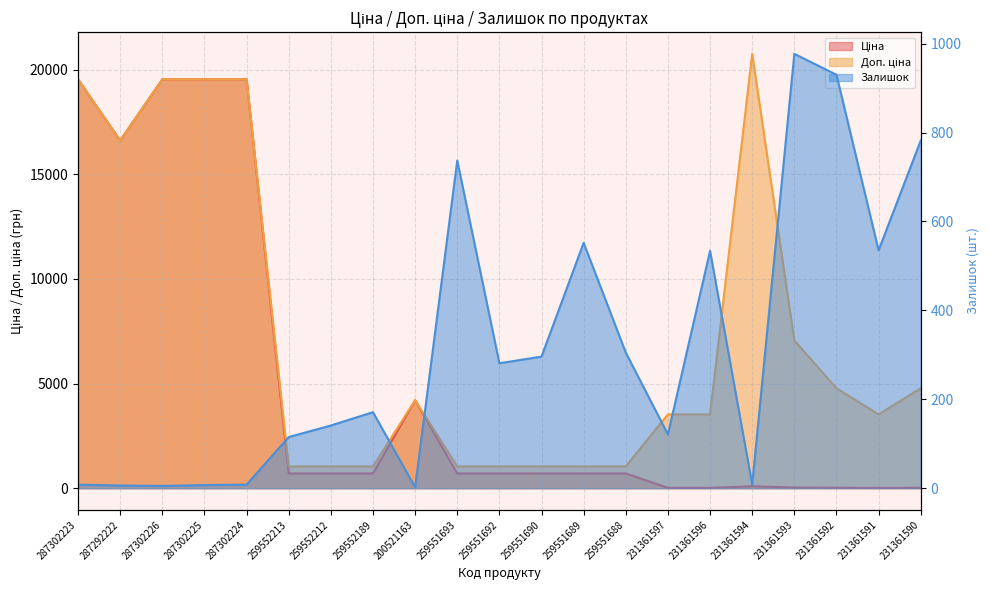

True or false: Ціна and Залишок intersect in this chart.

True